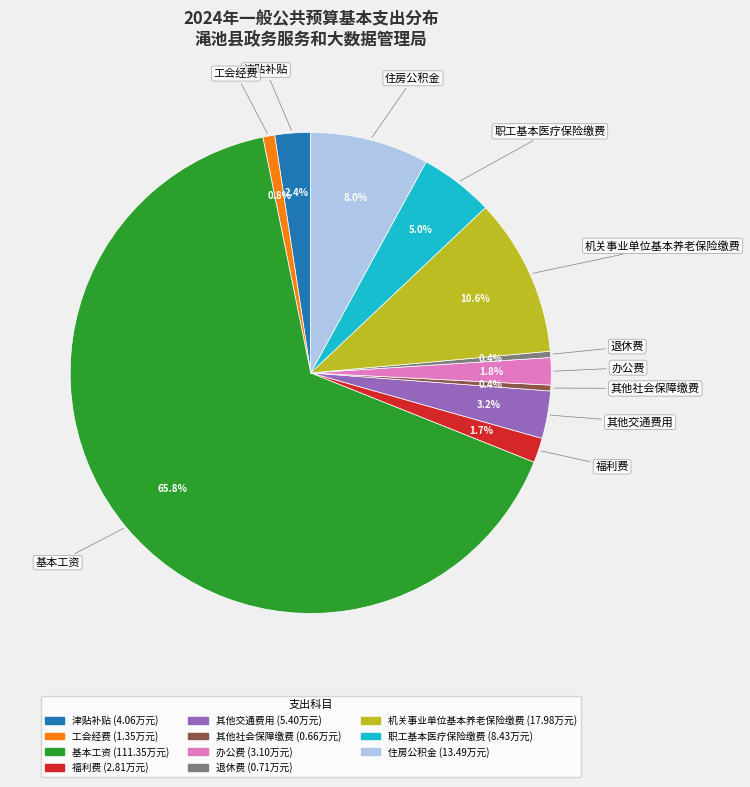

Does 基本工资 account for over 50% of the chart?

Yes